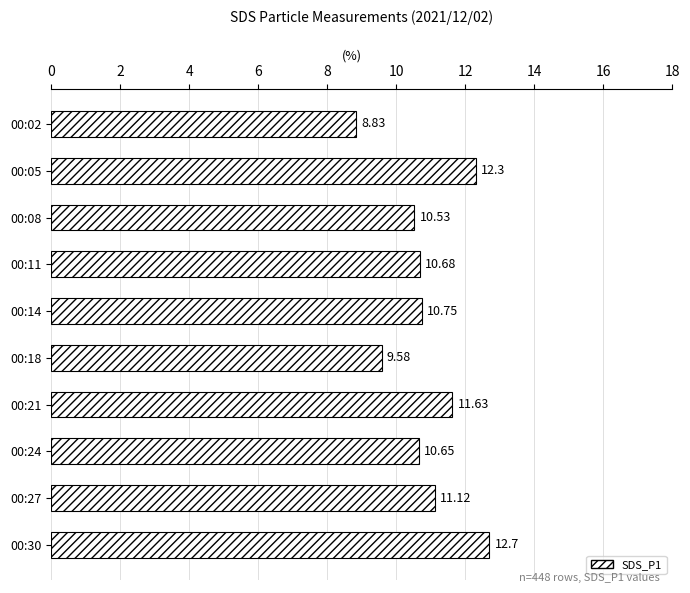

What is the change in value from 00:05 to 00:18?

-2.7